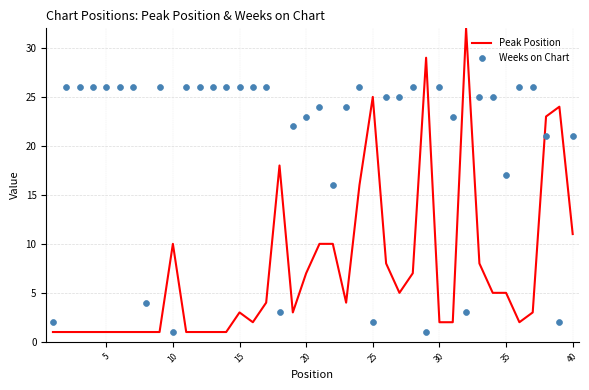

Which series has the largest total across all categories?

Weeks on Chart